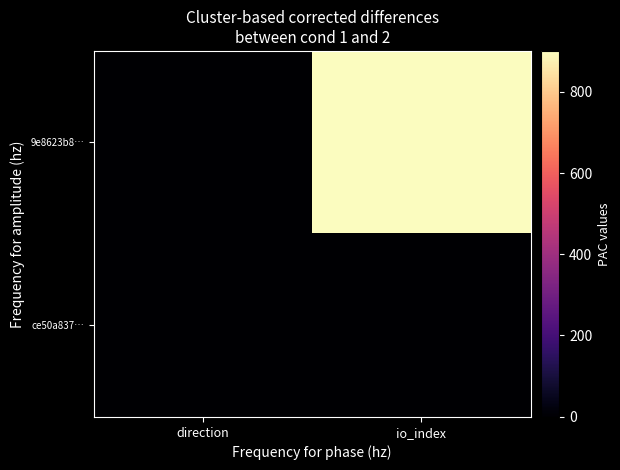

What is the total value across all series at io_index?

902